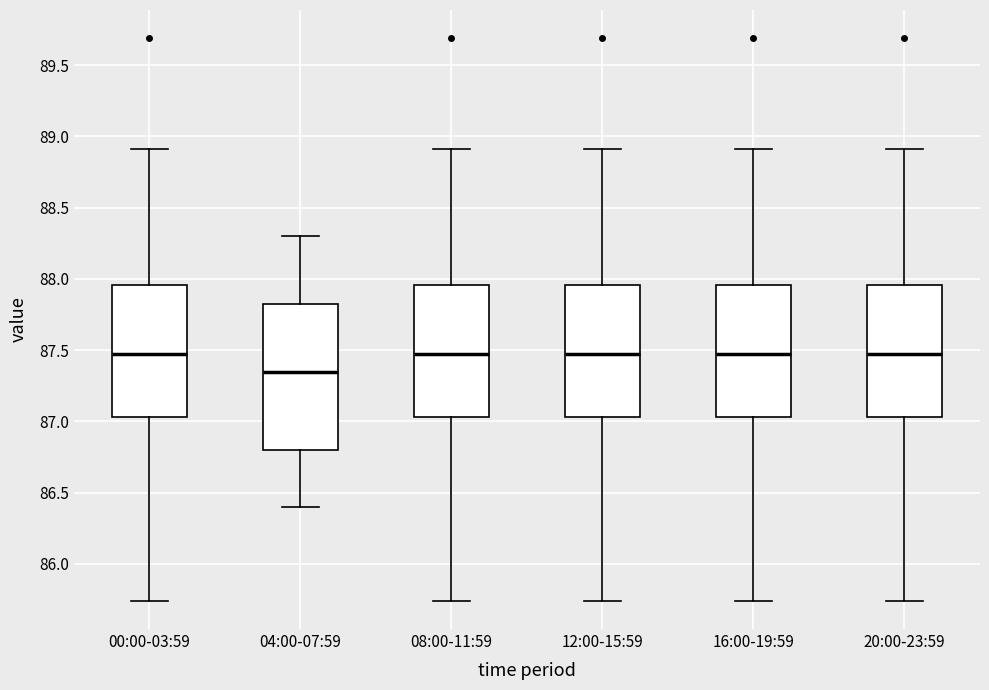

Reading left to right, read every box against the y-axis: the position of its median line, the range the box covers, and the ends of its whiskers. The values are not printed on the chart, so give them approximately, as read against the axis.

00:00-03:59: median 87.45, box 87.05 to 87.95, whiskers 85.75 to 88.90
04:00-07:59: median 87.35, box 86.80 to 87.85, whiskers 86.40 to 88.30
08:00-11:59: median 87.45, box 87.05 to 87.95, whiskers 85.75 to 88.90
12:00-15:59: median 87.45, box 87.05 to 87.95, whiskers 85.75 to 88.90
16:00-19:59: median 87.45, box 87.05 to 87.95, whiskers 85.75 to 88.90
20:00-23:59: median 87.45, box 87.05 to 87.95, whiskers 85.75 to 88.90